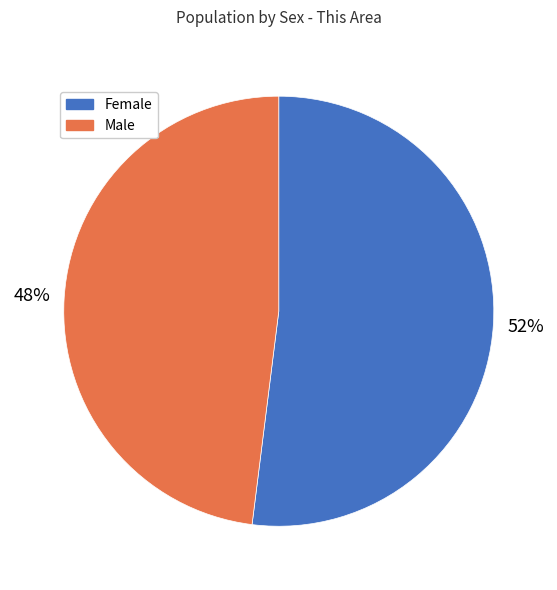

Is Female the majority of the pie?

Yes